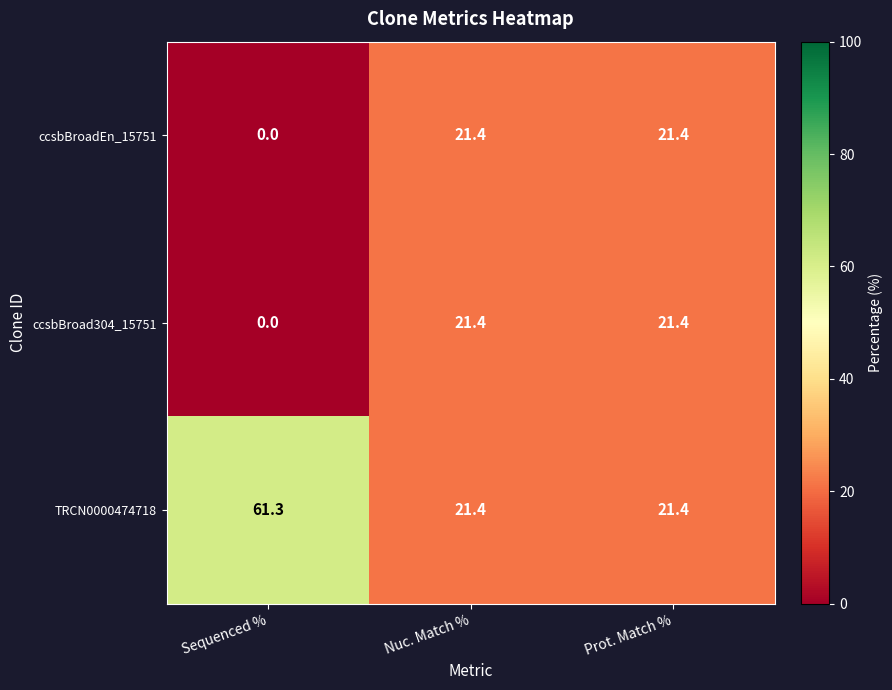

How many series are shown in this chart?

3